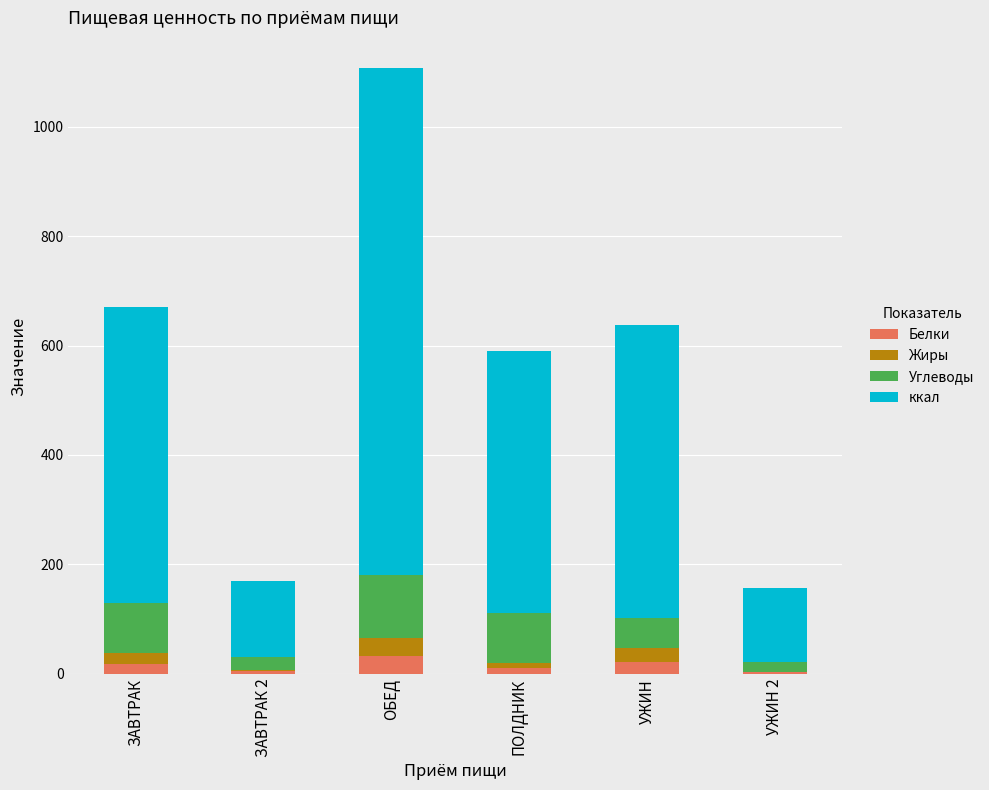

Are the bars grouped side by side (vs. stacked)?

No